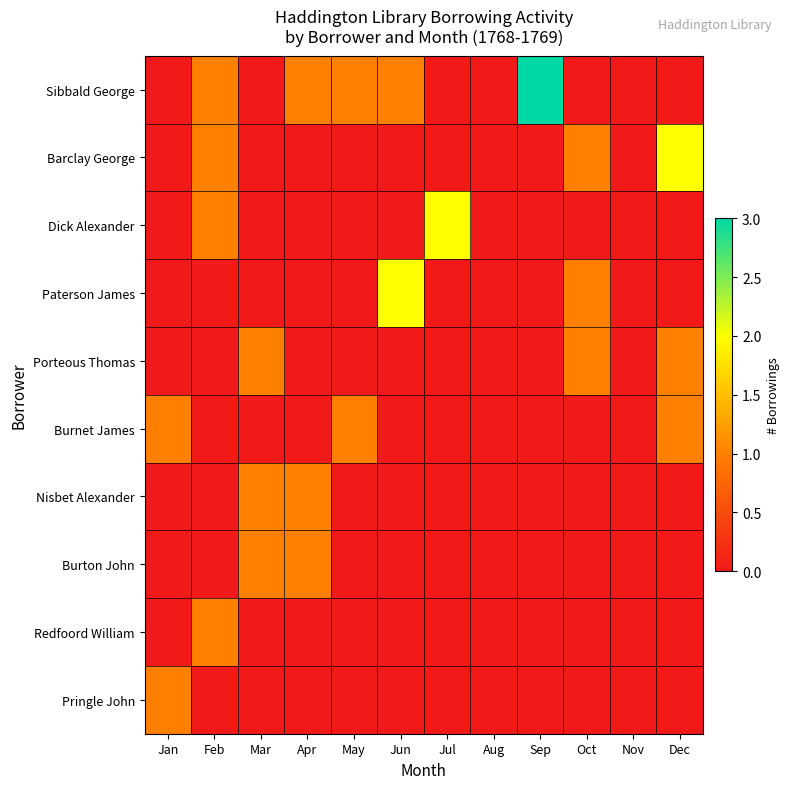

Which label corresponds to the smallest value in the chart?

Jan